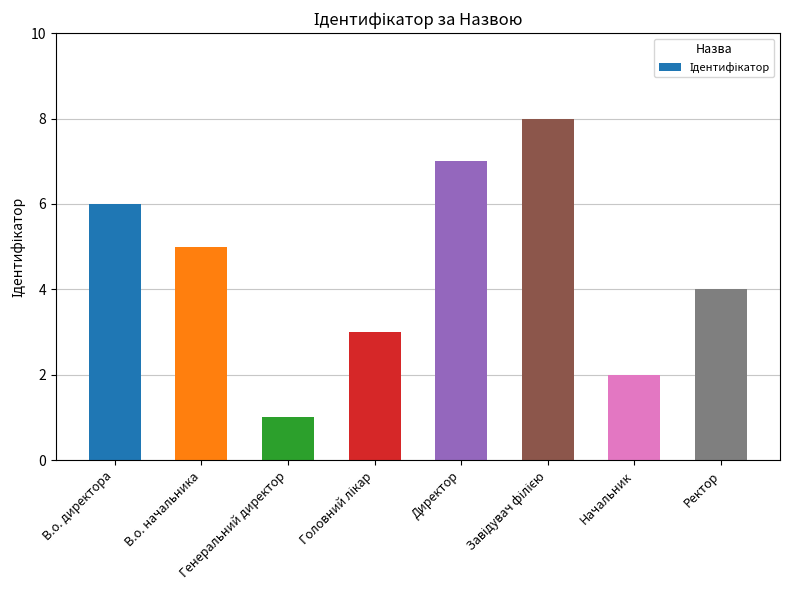

How many categories are shown in the chart?

8